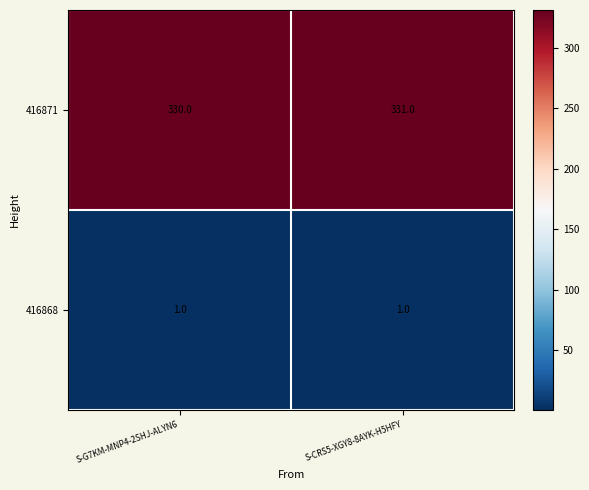

What is the total value across all series at S-CRS5-XGY8-8AYK-H5HFY?

332